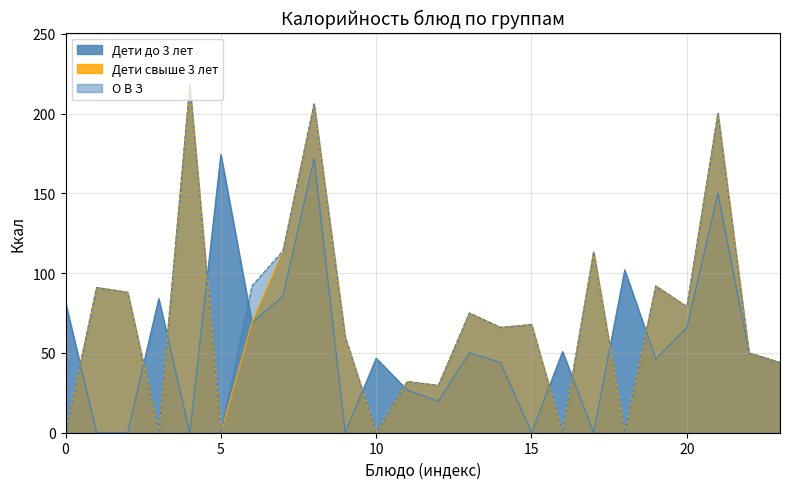

The value of О В З at 16 is 0.0. True or false?

True